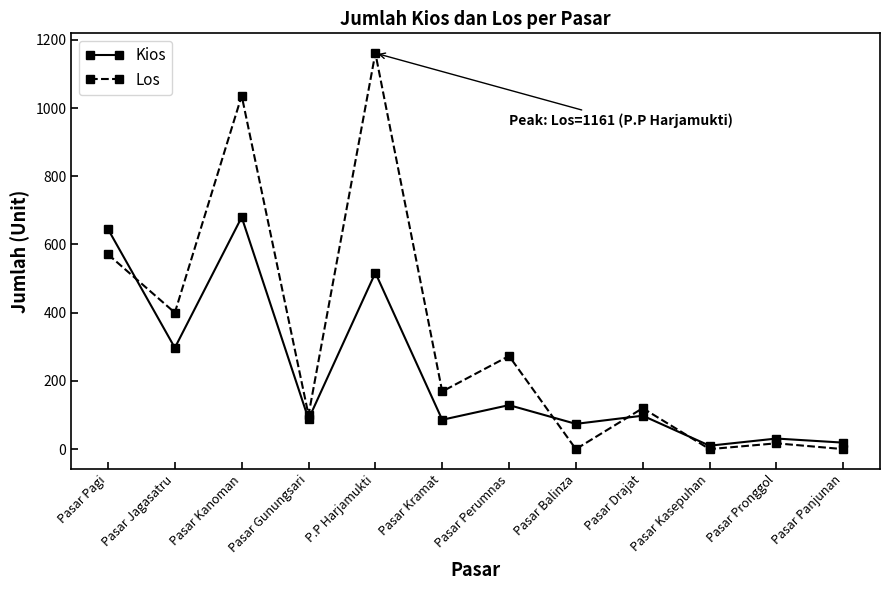

What is the value of the Los point at the 6th from the left?

169